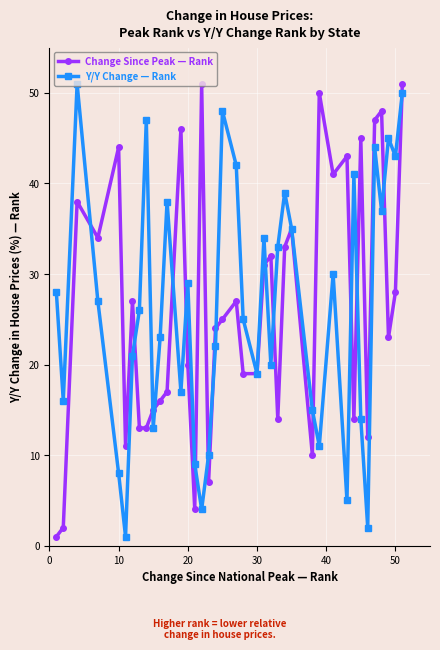

What is the sum of all Y/Y Change — Rank values?

1022